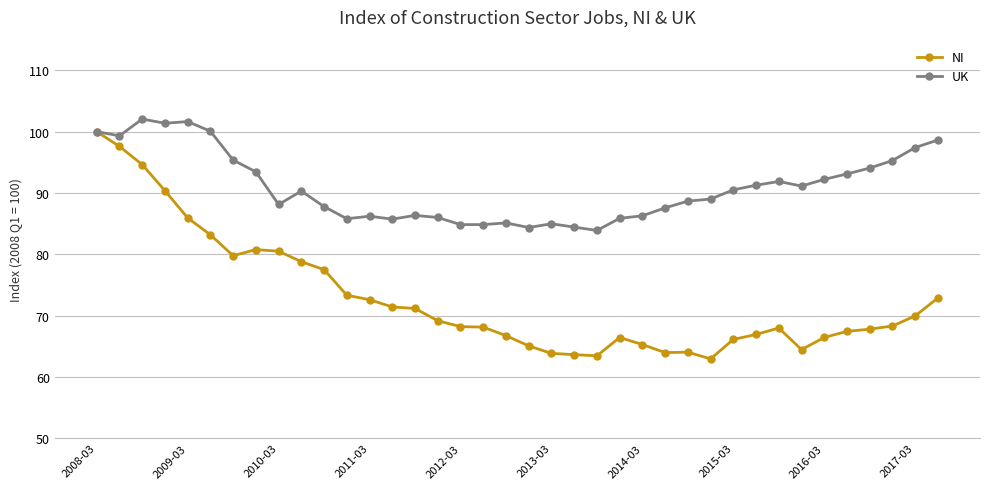

What is the value of the UK point at the 27th from the left?

88.7